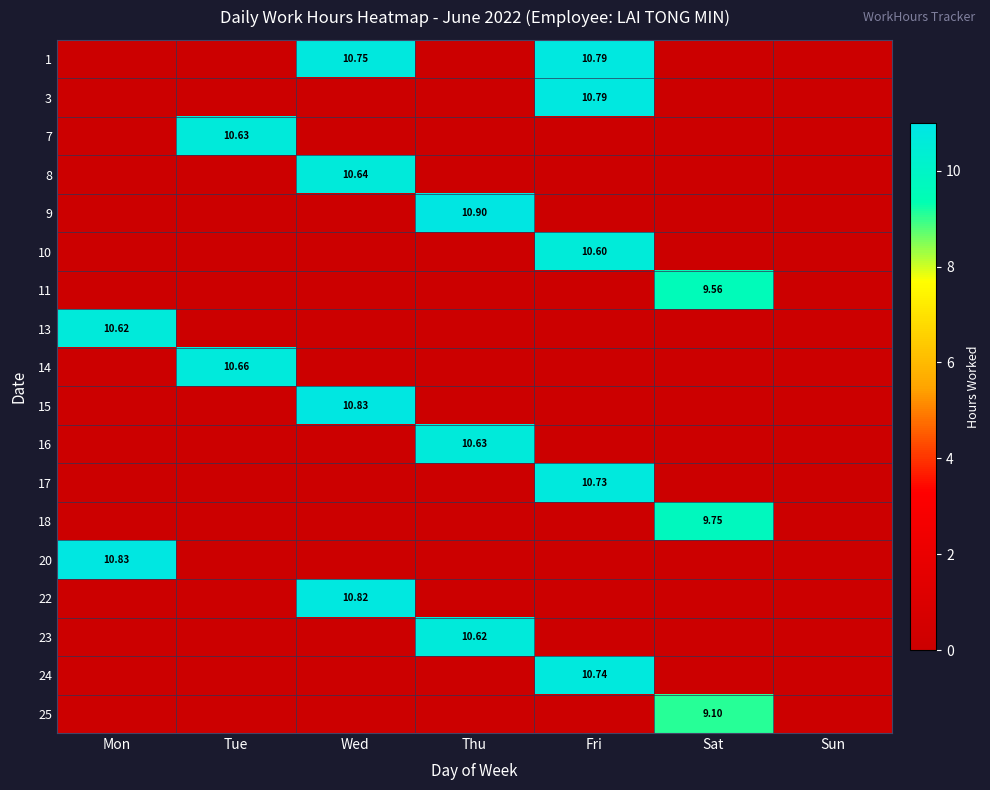

List the series in order of their peak value, lowest first.

25, 11, 18, 10, 13, 23, 7, 16, 8, 14, 17, 24, 1, 3, 22, 15, 20, 9